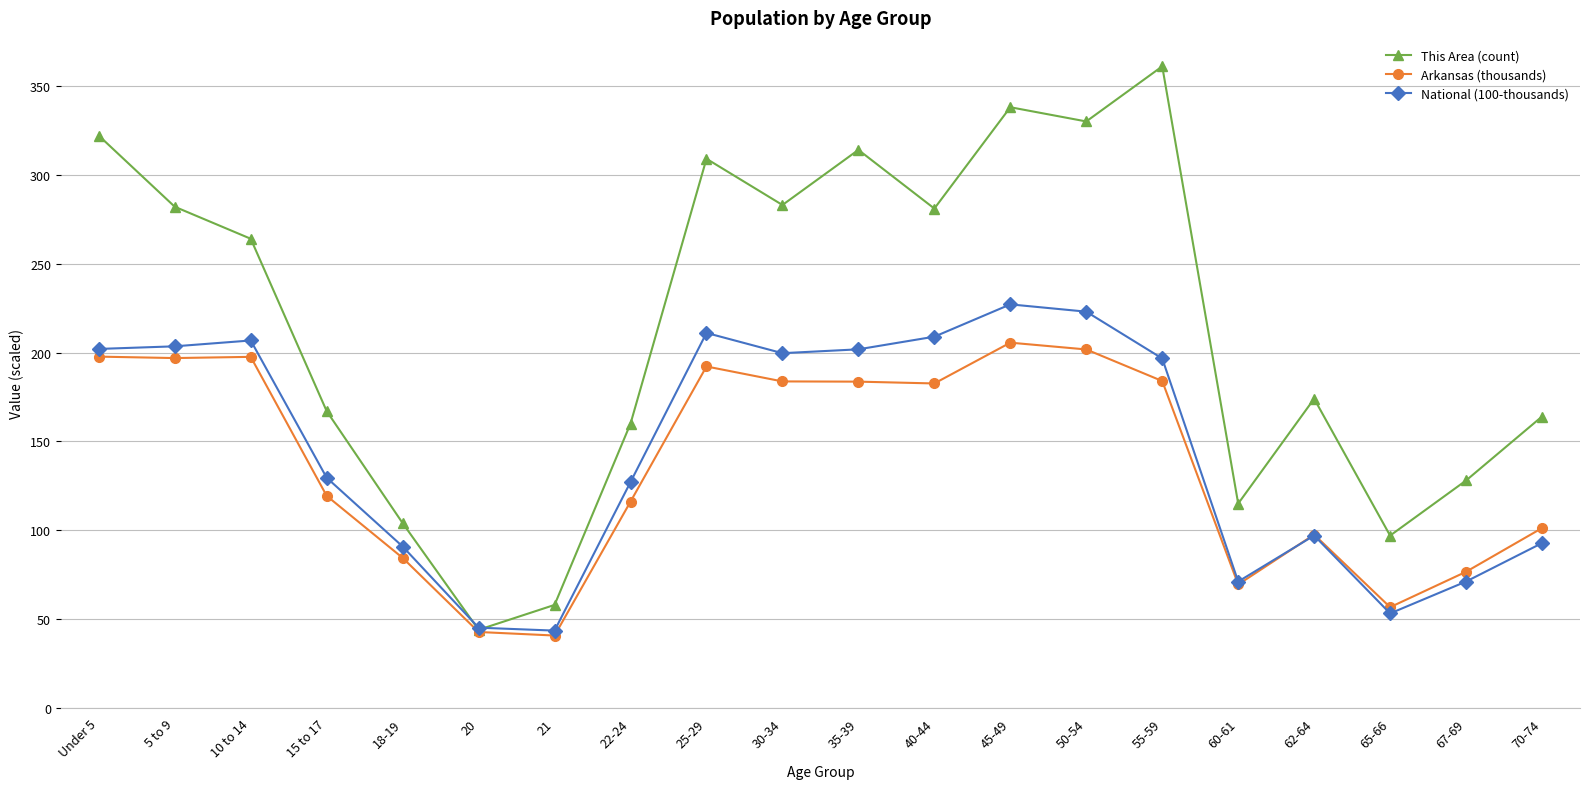

What value does the This Area (count) series have at 10 to 14?

264.0